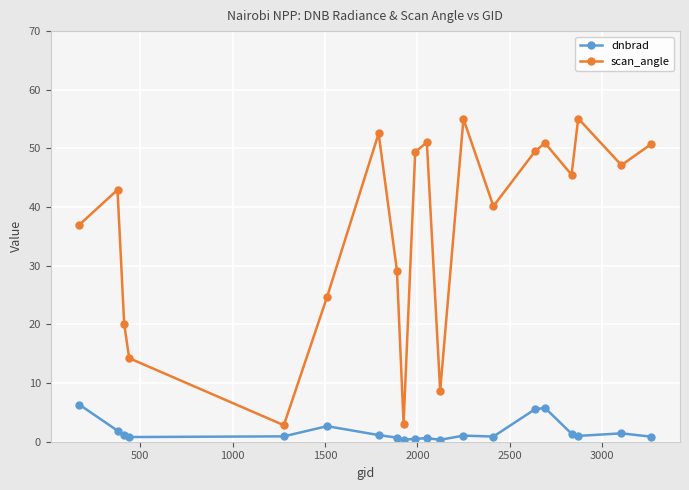

What is the value of the dnbrad point at the 7th from the left?

1.1